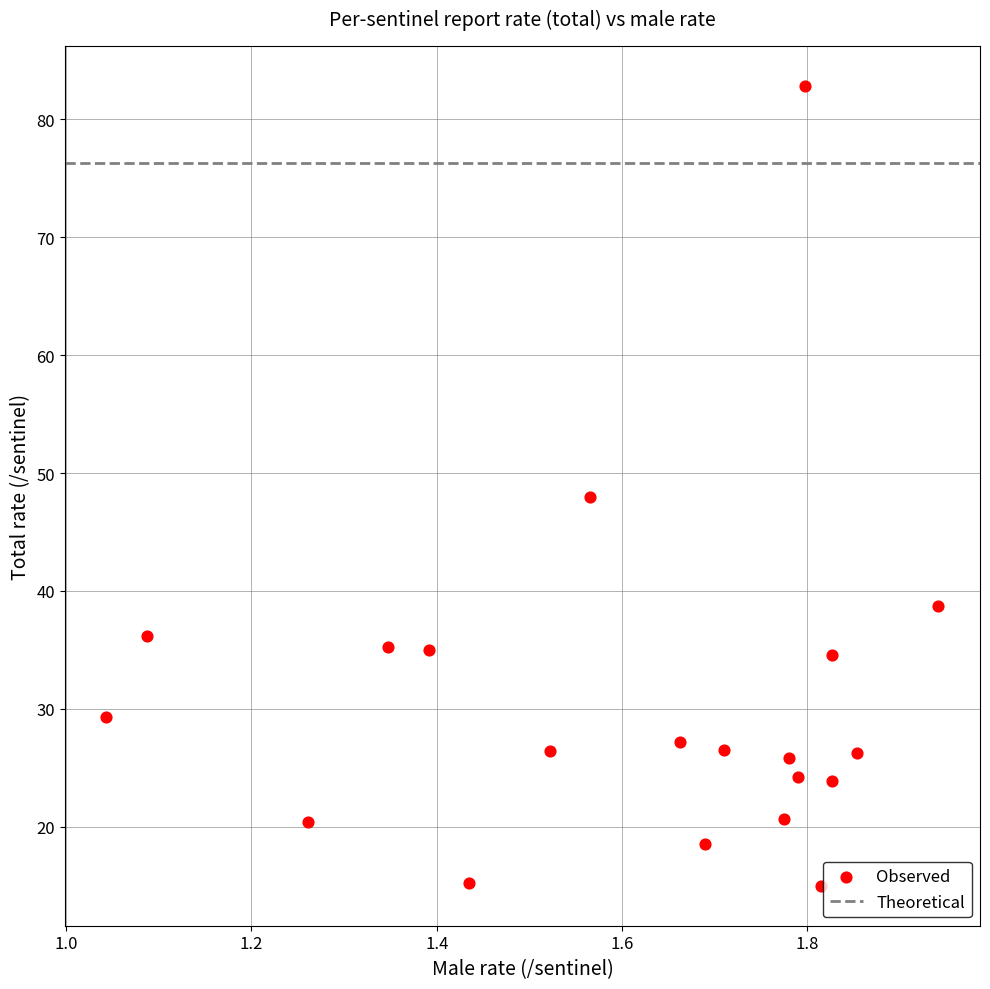

What is the range of Y values (max minus min)?

67.8